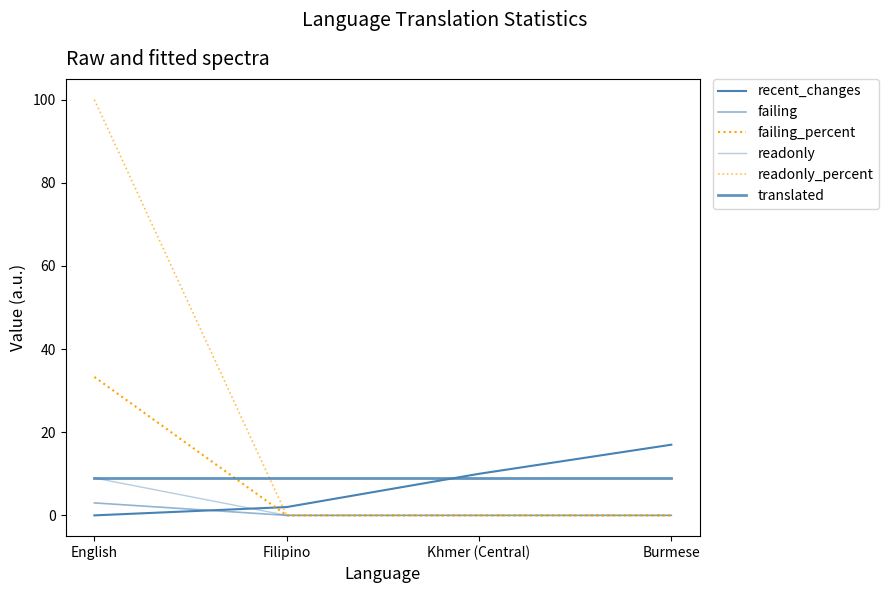

What position from the left is Burmese?

4